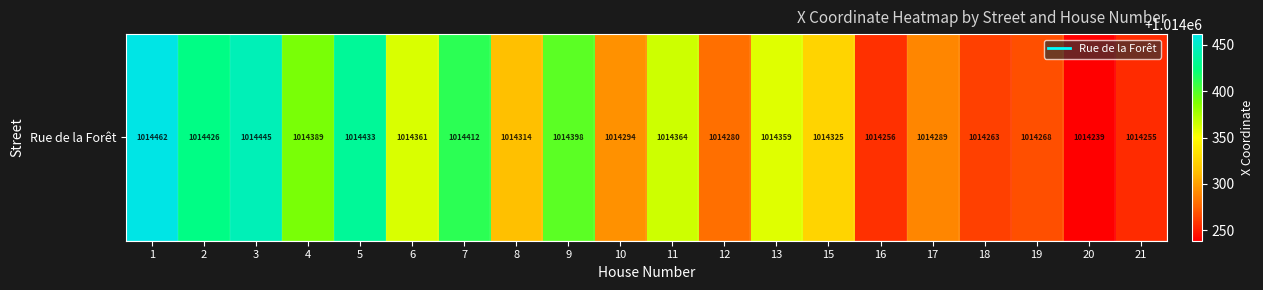

What value does the data have at 5?

1014433.0